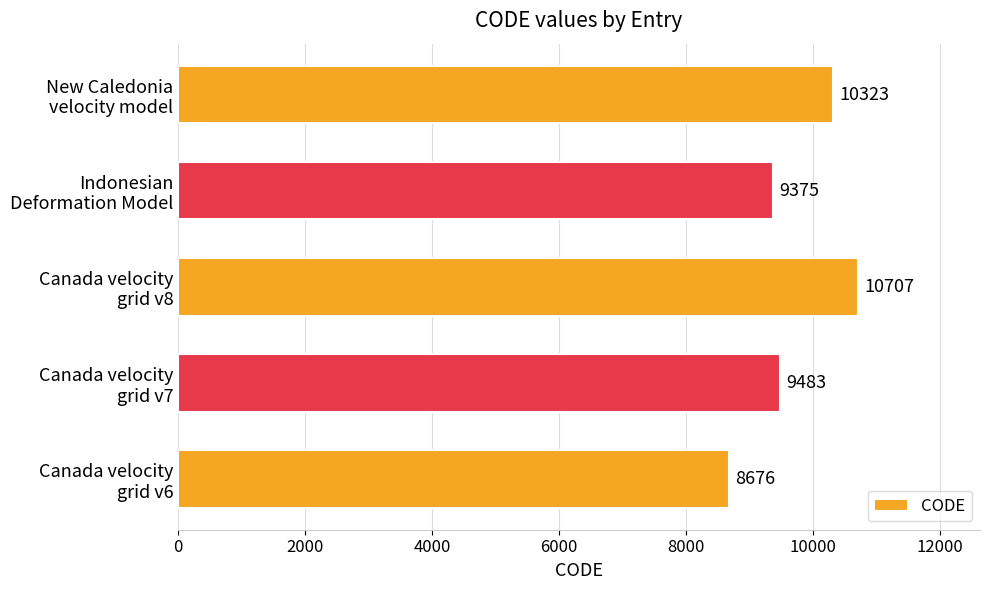

What is the smallest value displayed?

8676